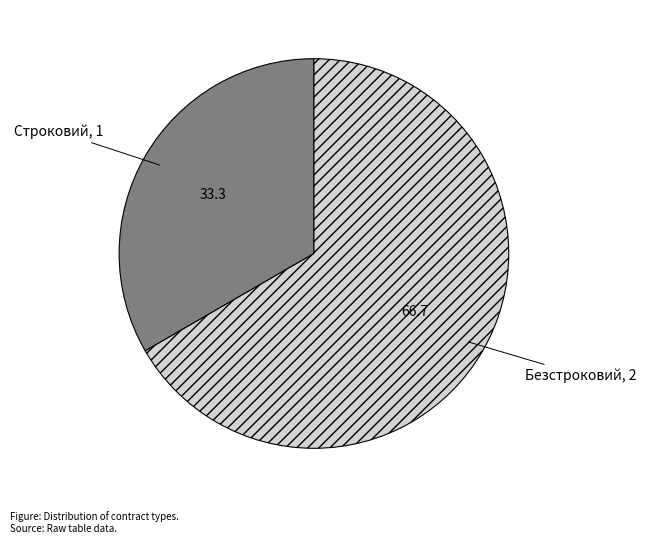

Which slice represents more than half of the pie?

Безстроковий